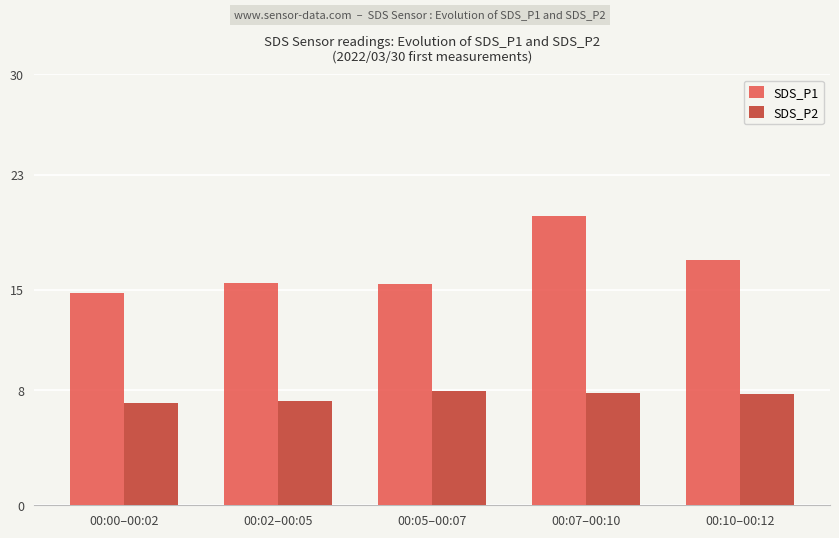

What is the difference between the maximum and minimum values in the SDS_P1 series?

5.4